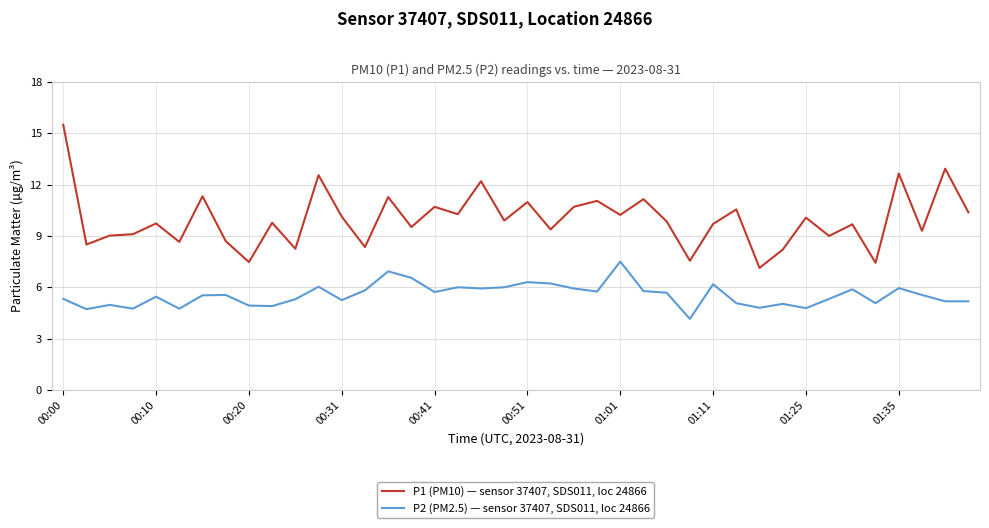

True or false: P2 (PM2.5) — sensor 37407, SDS011, loc 24866 and P1 (PM10) — sensor 37407, SDS011, loc 24866 intersect in this chart.

False